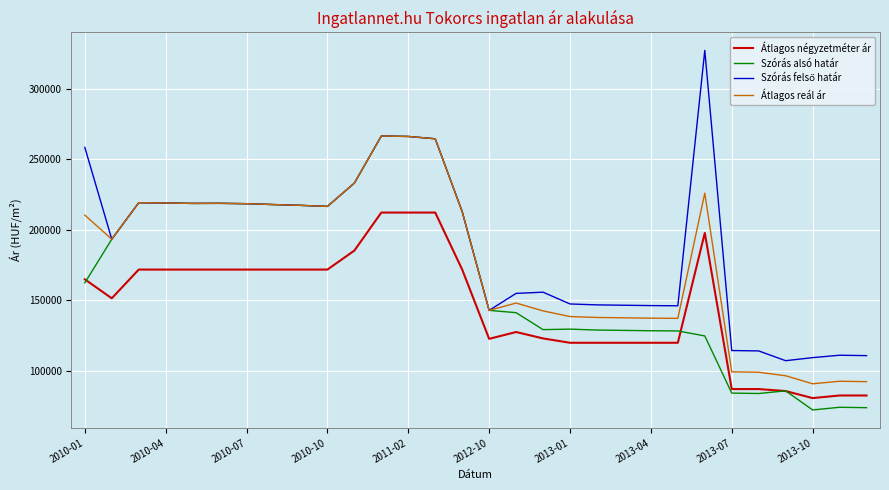

True or false: Átlagos reál ár and Átlagos négyzetméter ár cross at least once.

False